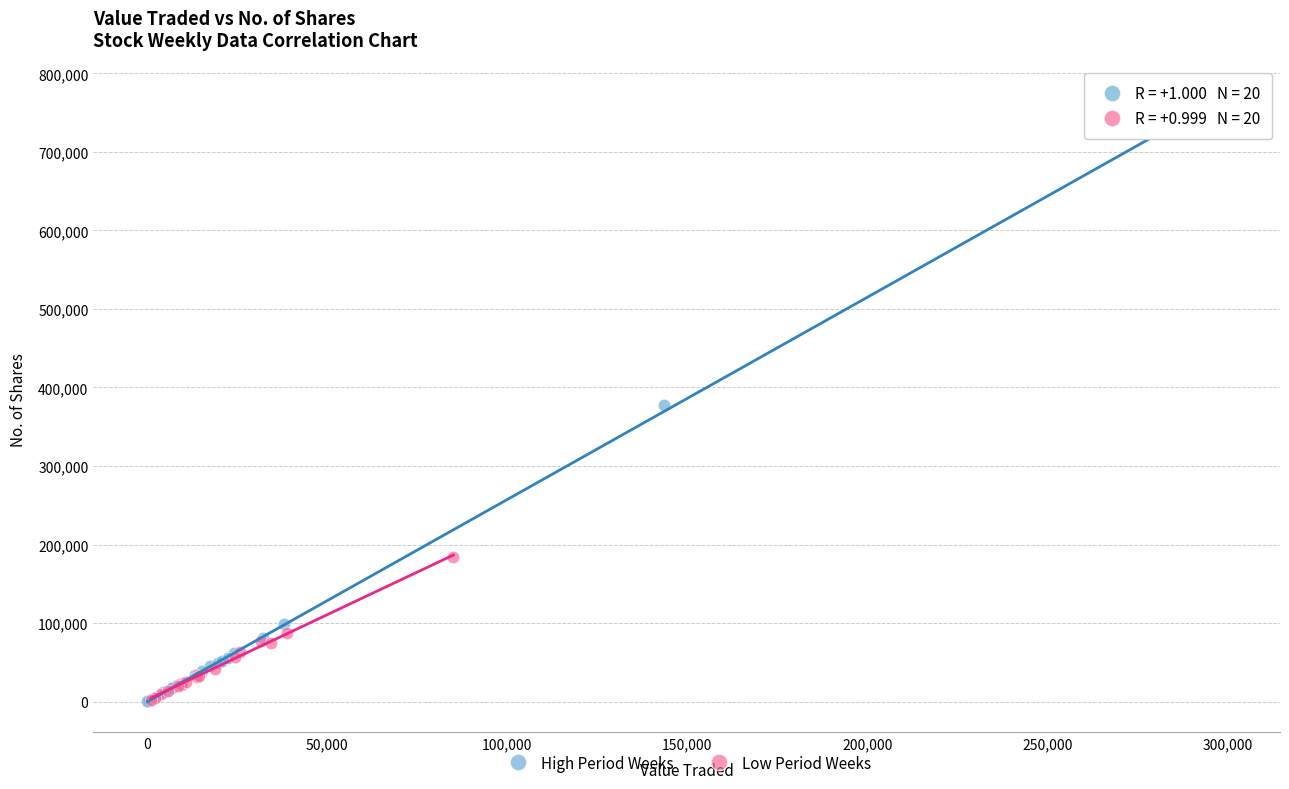

Which series has the largest Y range (max minus min)?

High Period Weeks